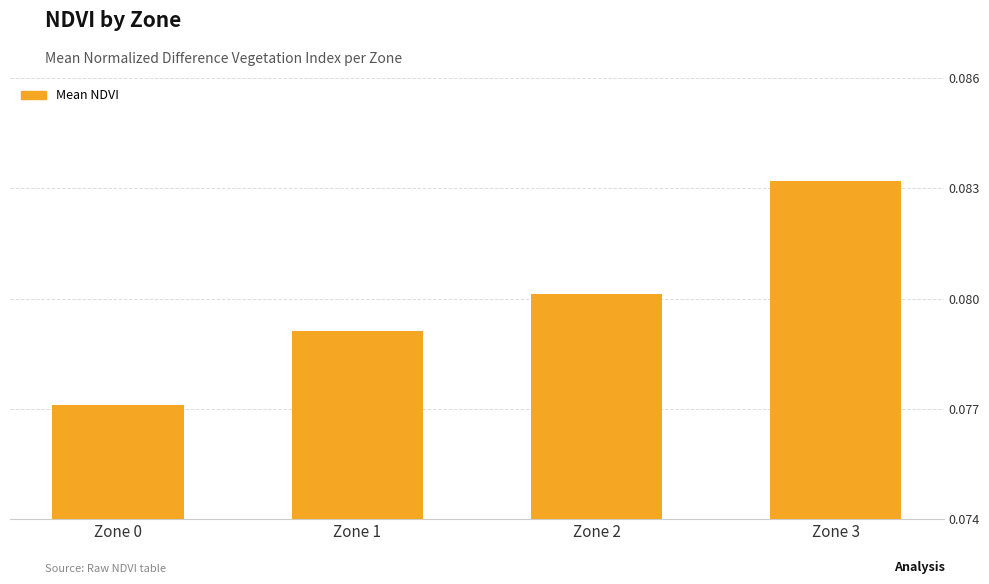

Which has a higher value, Zone 2 or Zone 1?

Zone 2